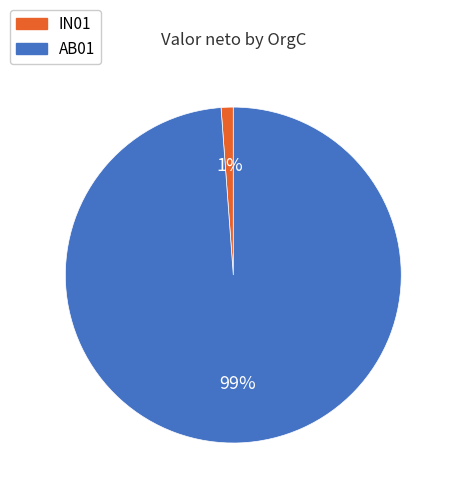

True or false: AB01 accounts for 99% of the total.

True